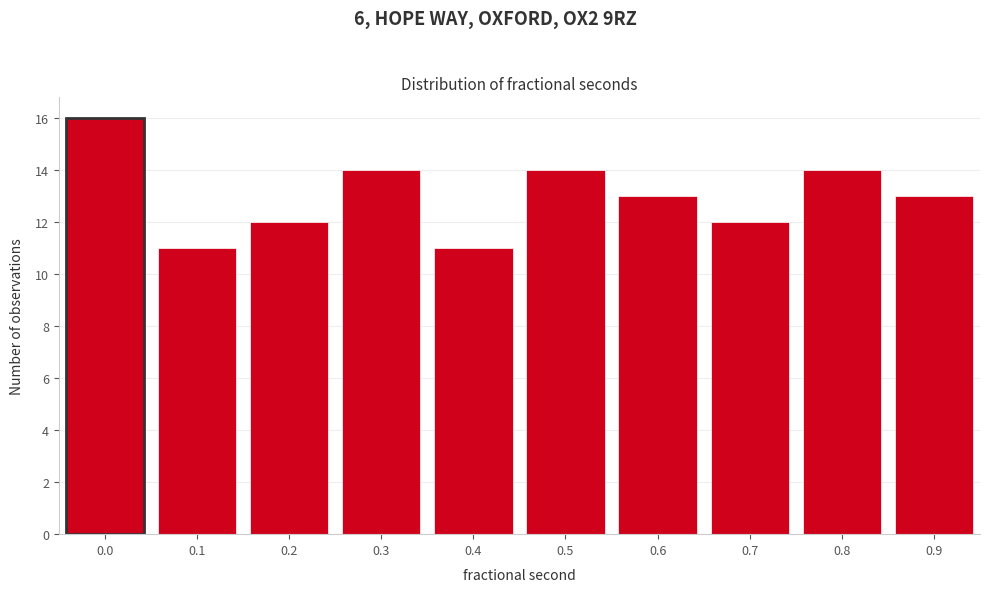

Reading left to right, what are all the values shown in this chart?

16	11	12	14	11	14	13	12	14	13